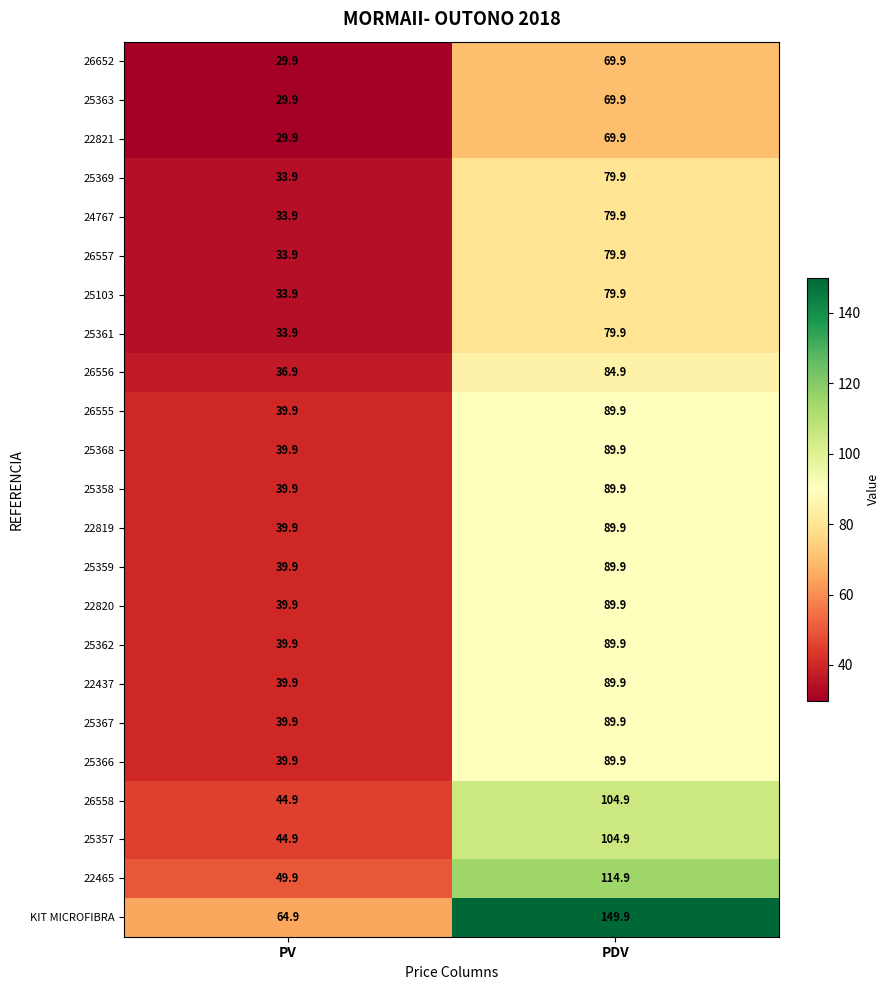

Read the 25358 value at PDV.

89.9